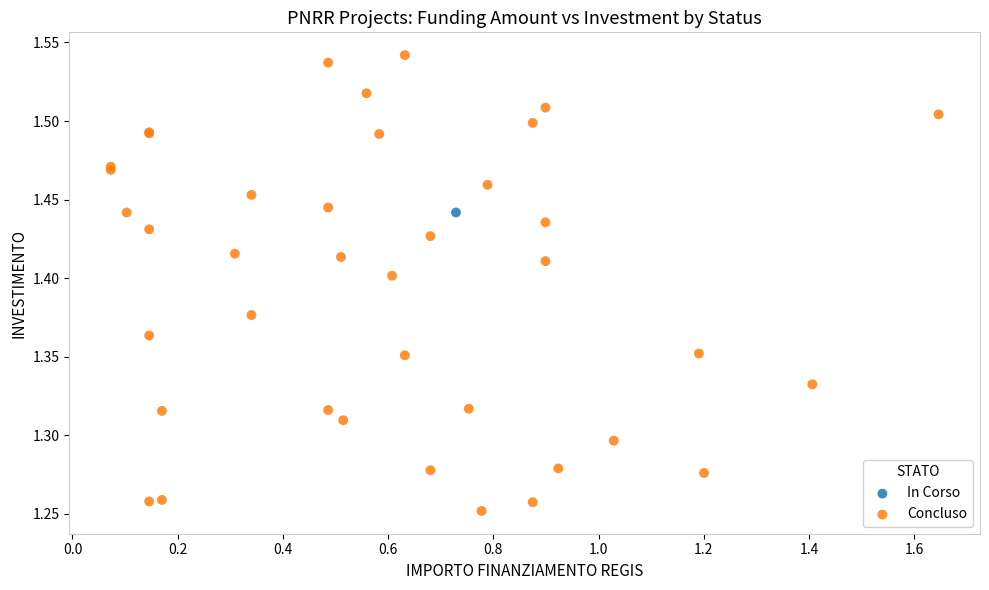

What are all the series names shown in the legend?

In Corso, Concluso